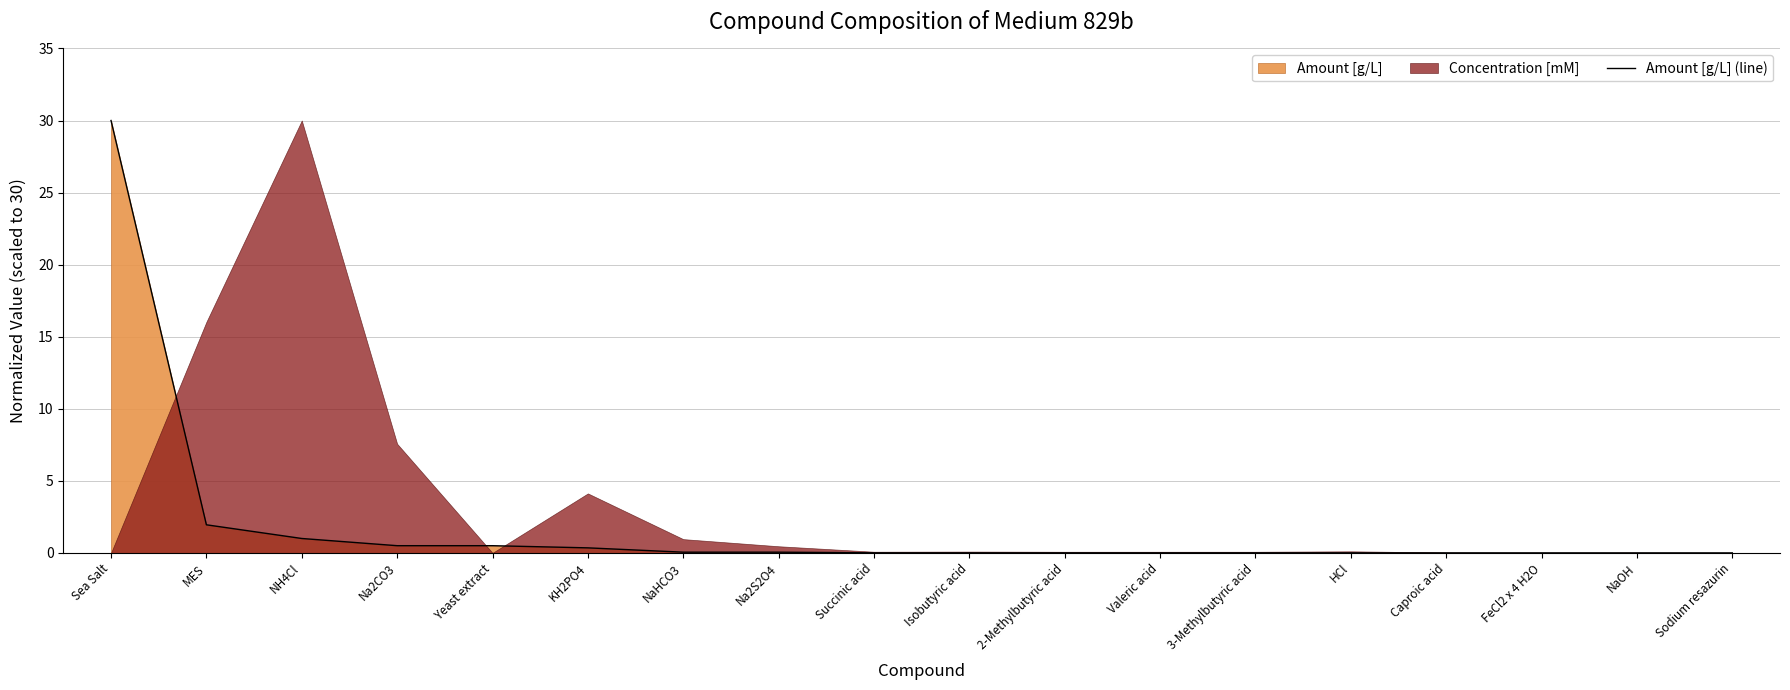

The chart shows a value of 0.0 at HCl. True or false?

False